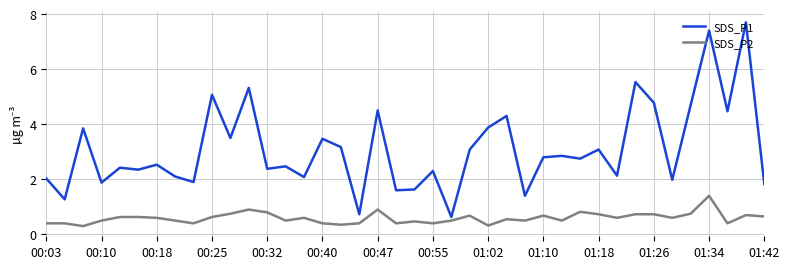

What is the smallest value displayed?

0.3